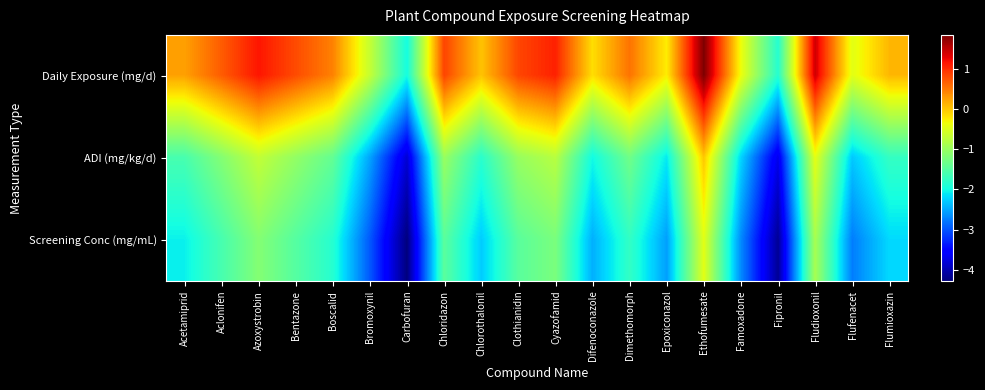

At which category is the sum across all series the highest?

Ethofumesate